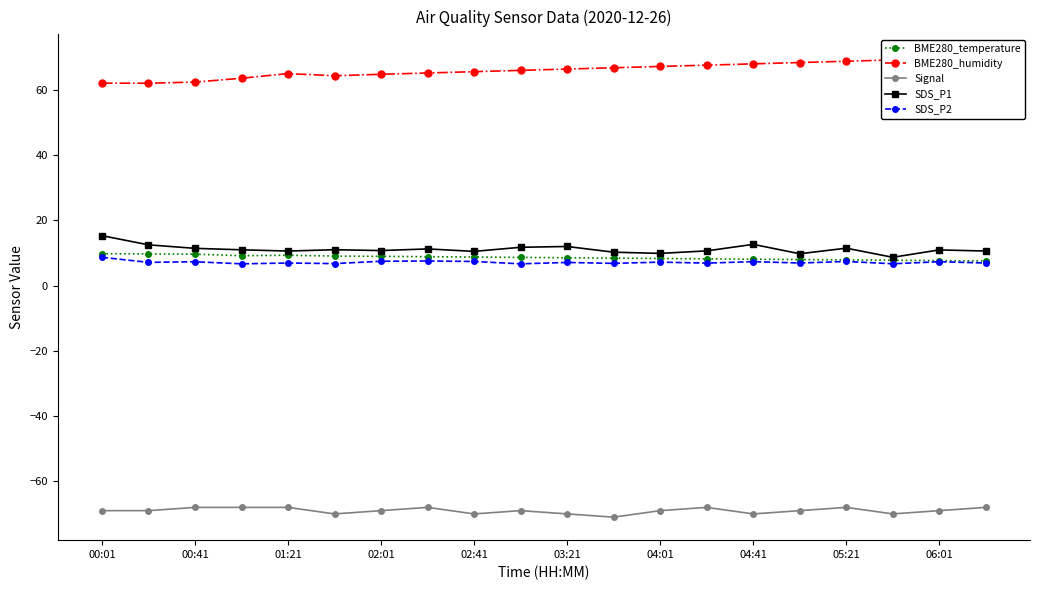

True or false: SDS_P2 has more than 1 points higher than both neighbors.

True